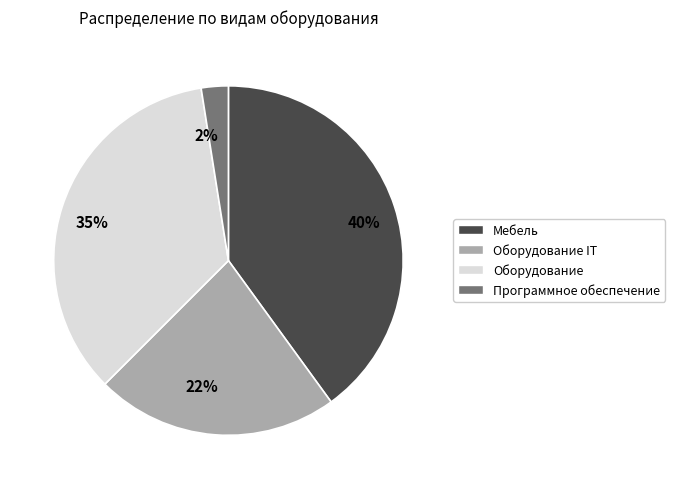

To the nearest percent, what is the average slice percentage?

25%